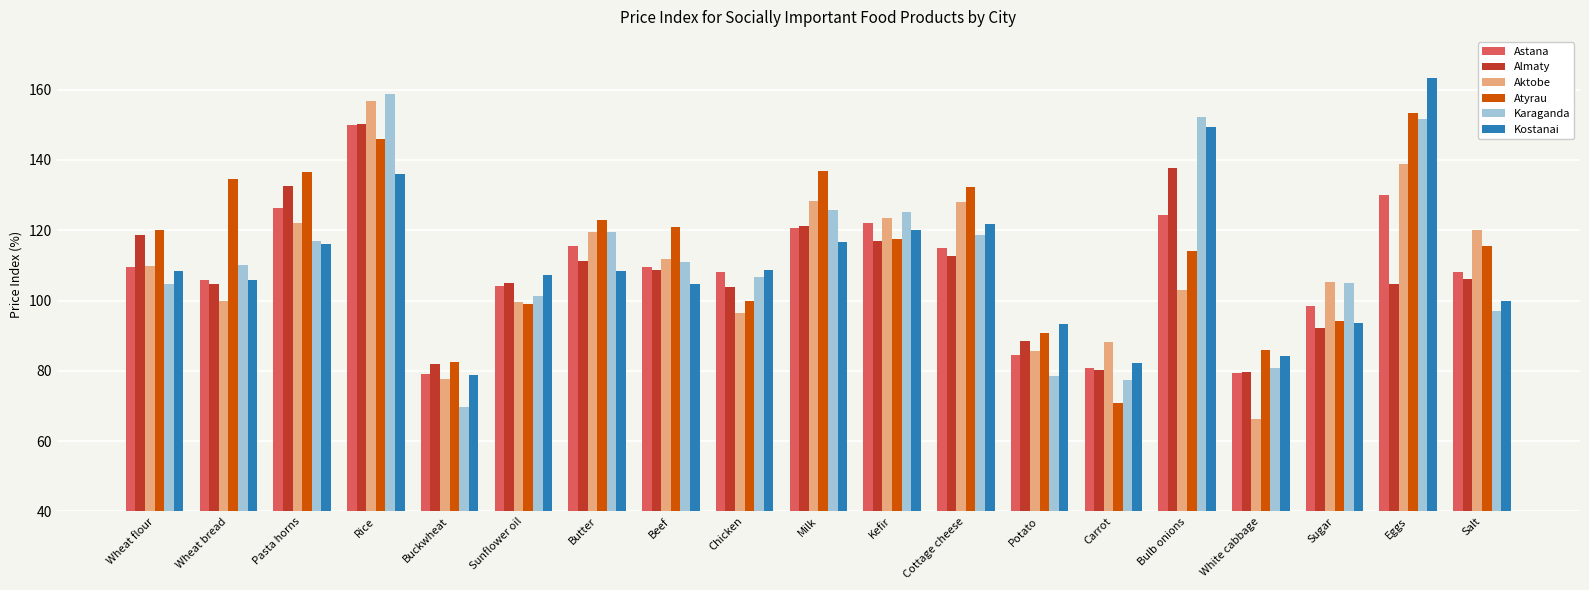

What is the difference between the maximum and minimum values in the Aktobe series?

90.5